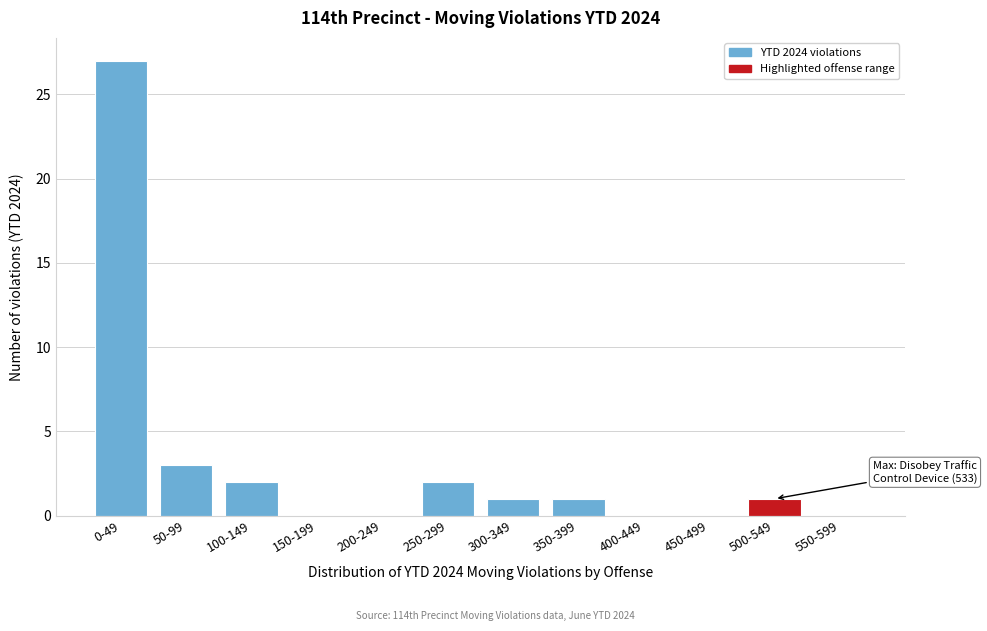

Reading left to right, list all the values displayed in this chart.

0-49=27	50-99=3	100-149=2	150-199=0	200-249=0	250-299=2	300-349=1	350-399=1	400-449=0	450-499=0	500-549=1	550-599=0